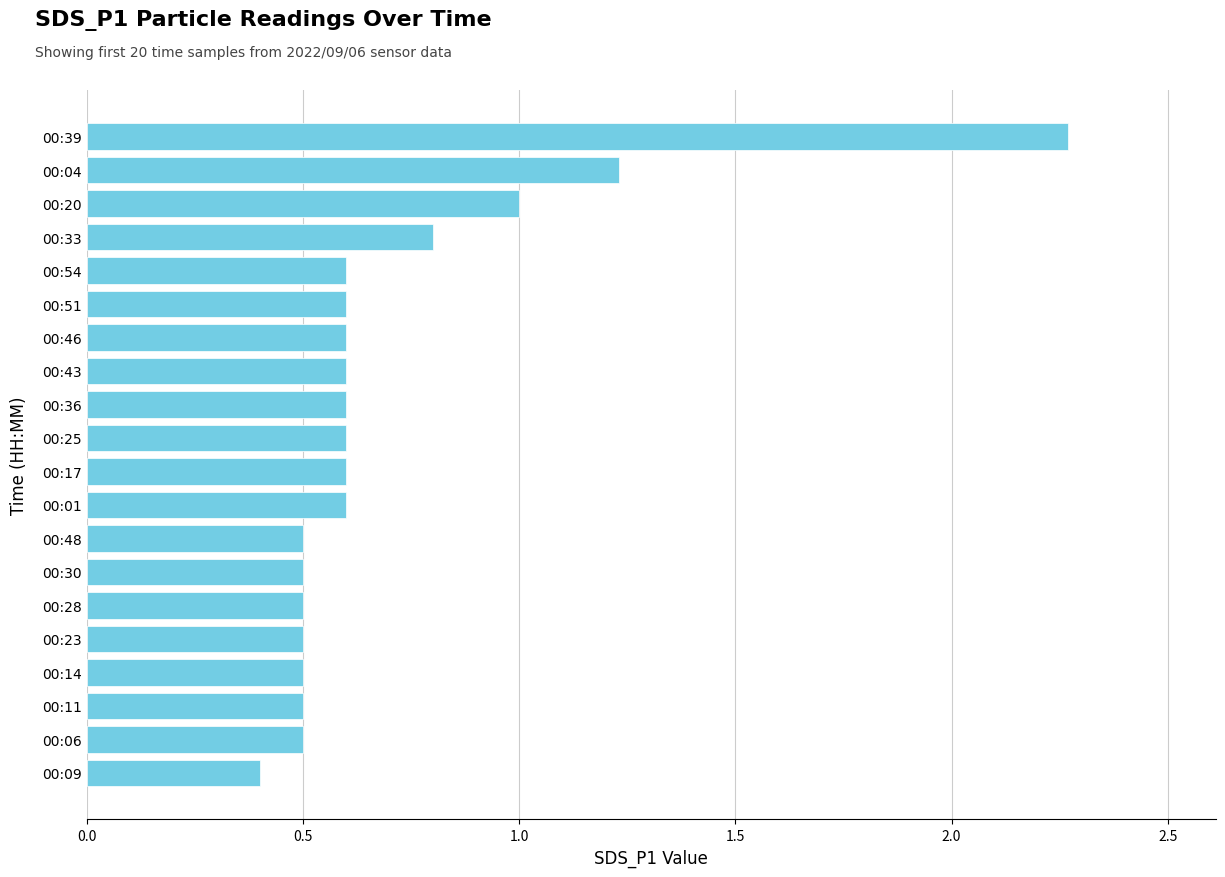

What is the difference between the maximum and minimum values?

1.9